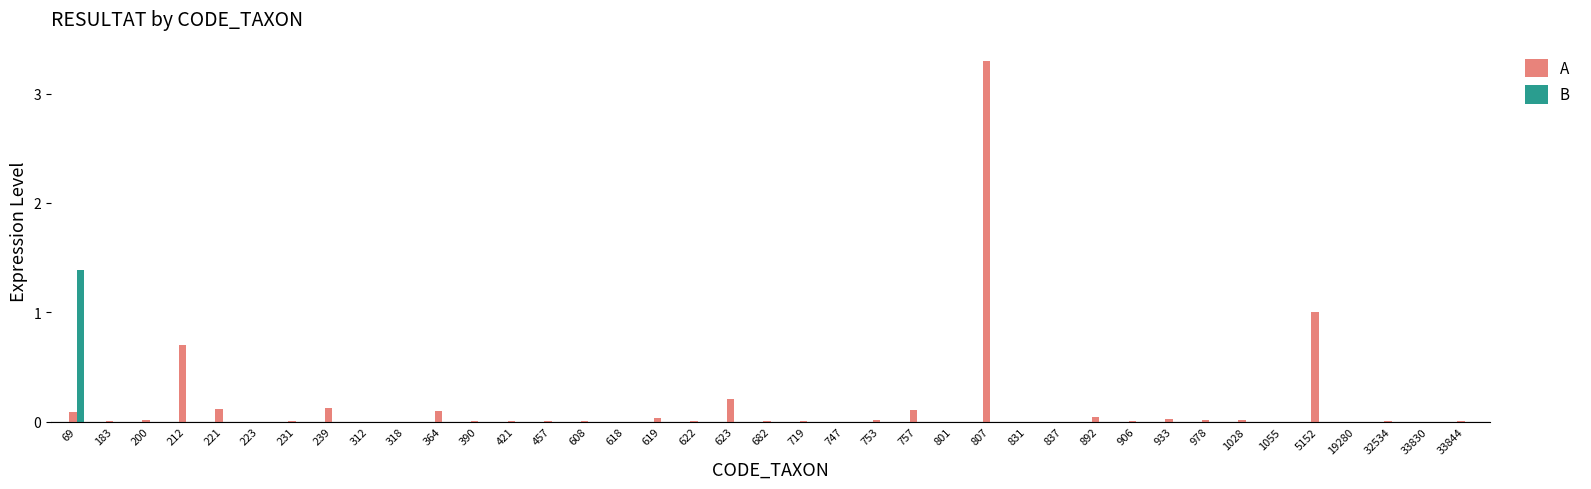

At which label does A reach its peak?

807